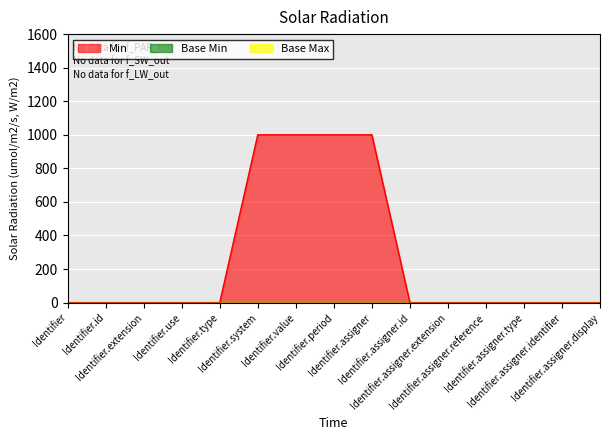

How many categories are shown in the chart?

15